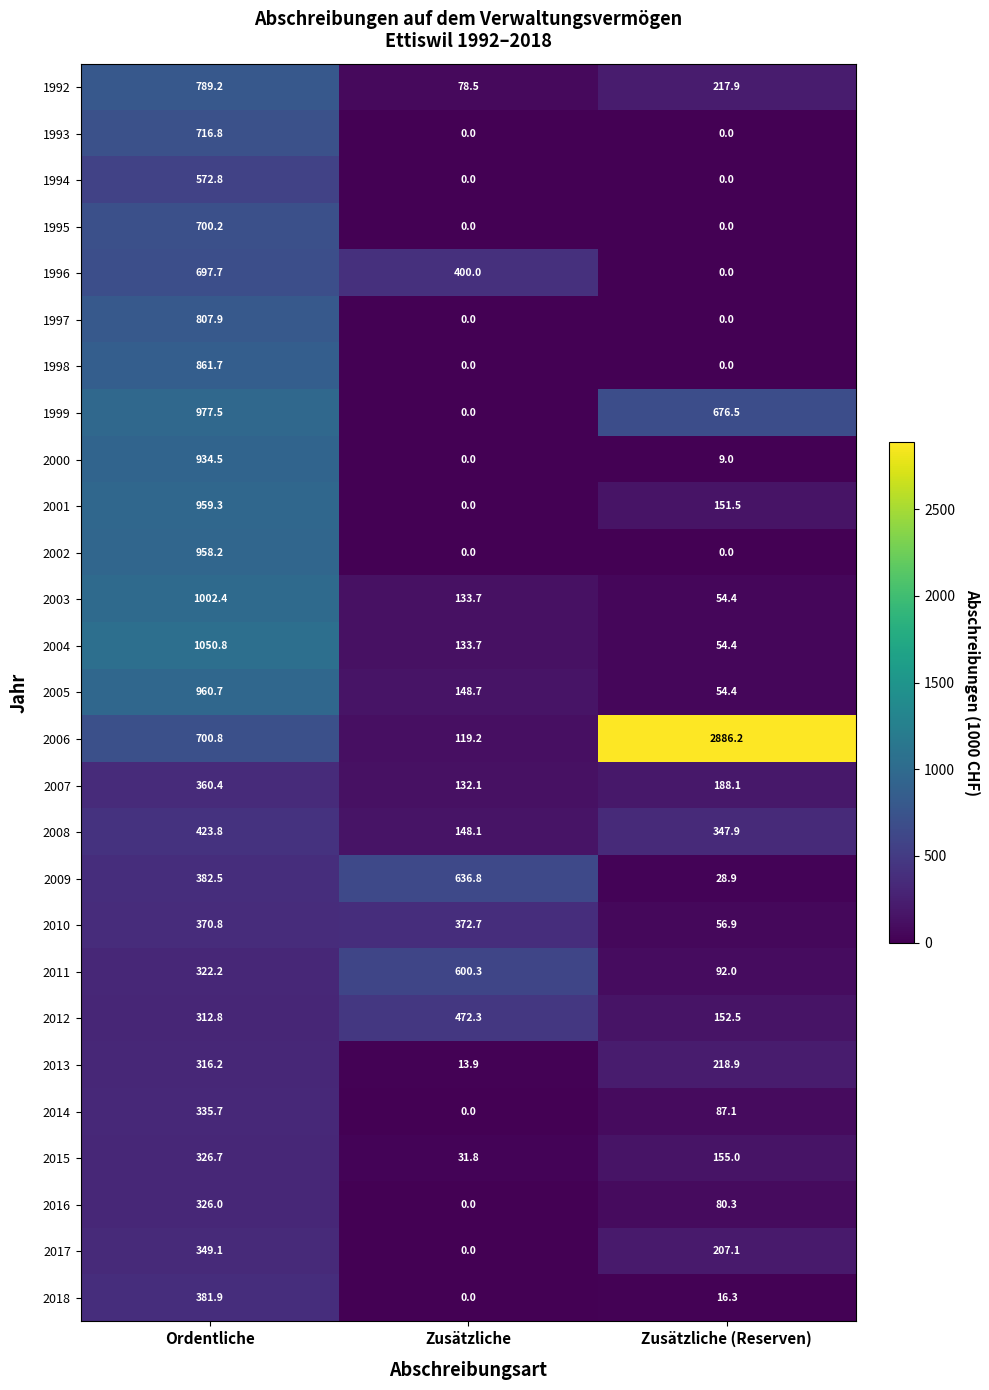

Rank the series by their maximum value, from lowest to highest.

2013, 2016, 2015, 2014, 2017, 2007, 2010, 2018, 2008, 2012, 1994, 2011, 2009, 1996, 1995, 1993, 1992, 1997, 1998, 2000, 2002, 2001, 2005, 1999, 2003, 2004, 2006